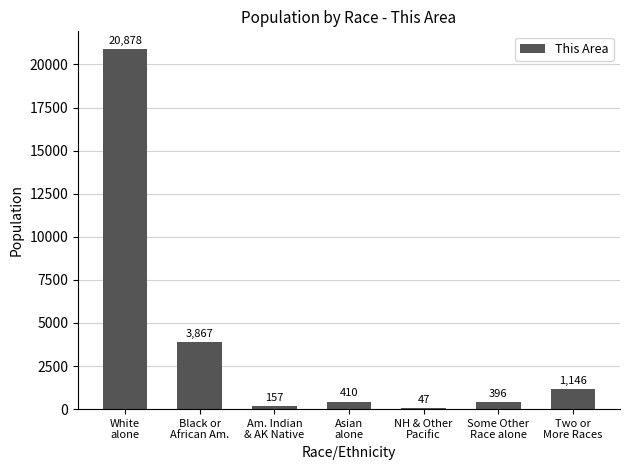

What is the sum of all values?

26901